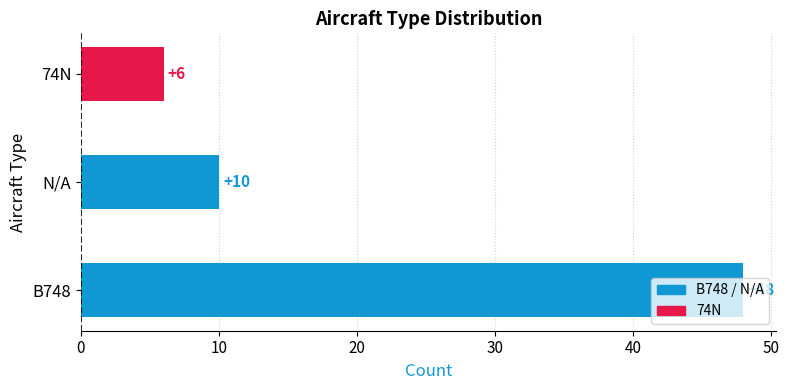

The chart shows a value of 84 at B748. True or false?

False